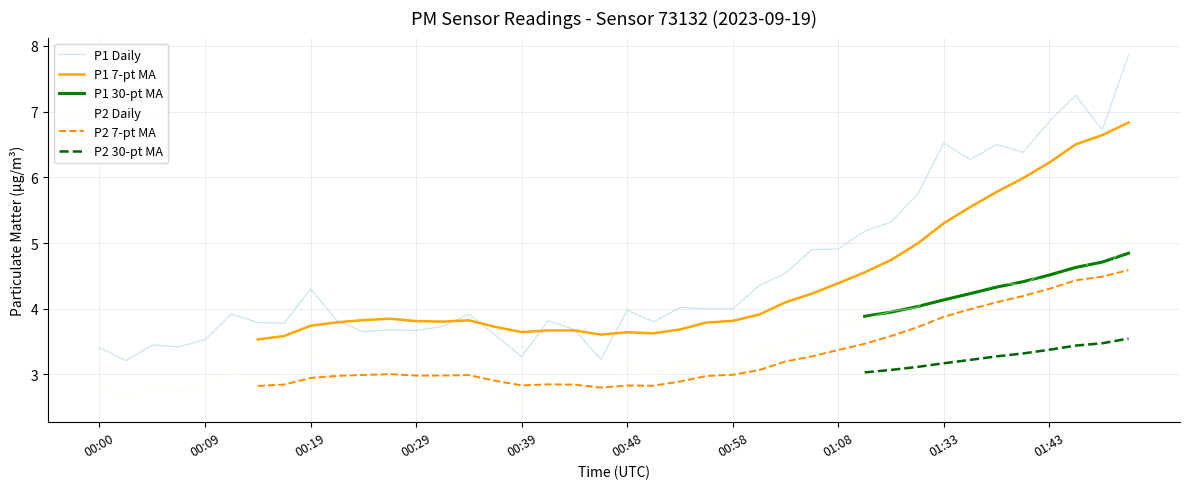

In P2 Daily, how many points are higher than both neighbors (excluding endpoints)?

11